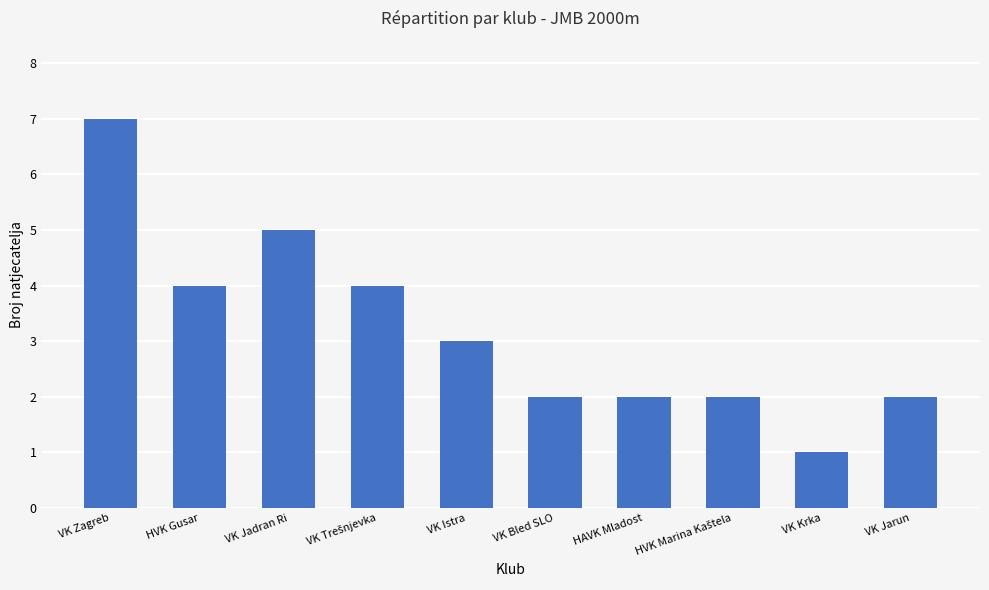

Does the chart contain any negative values?

No